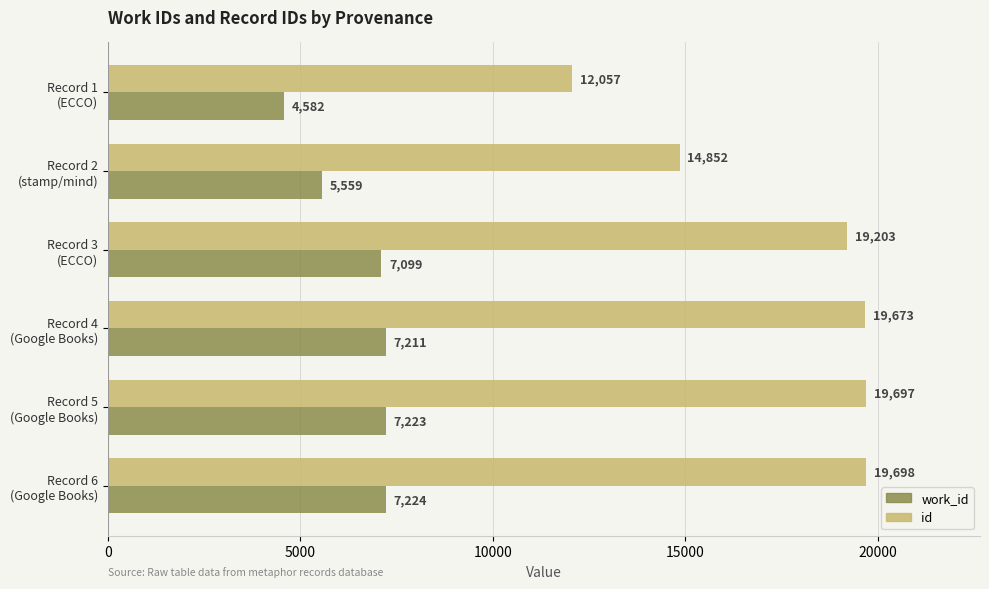

What are all the series names shown in the legend?

work_id, id